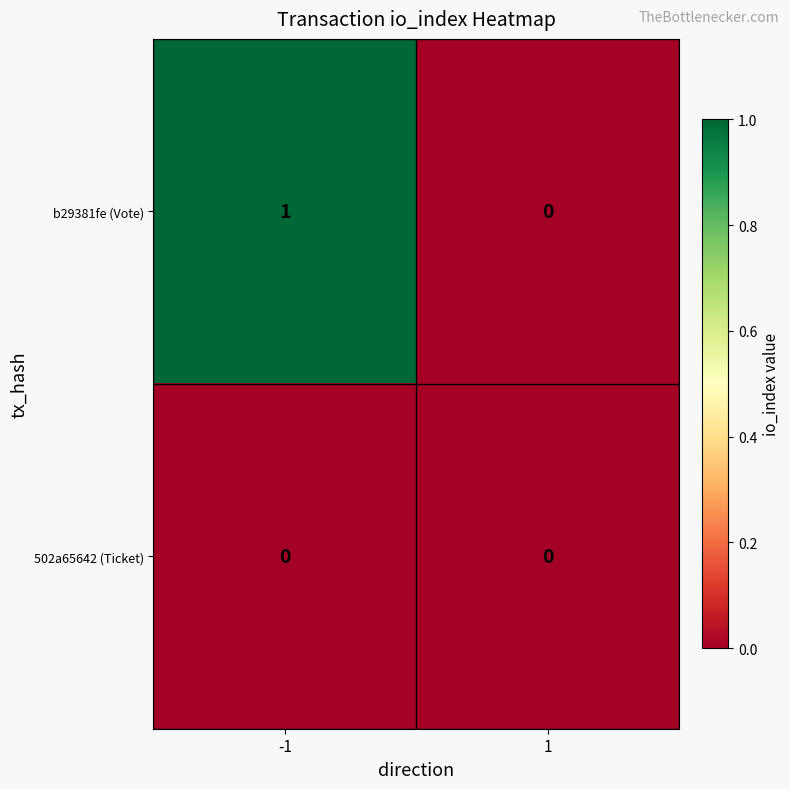

Is it true that 502a65642 (Ticket) equals 0 at -1?

True